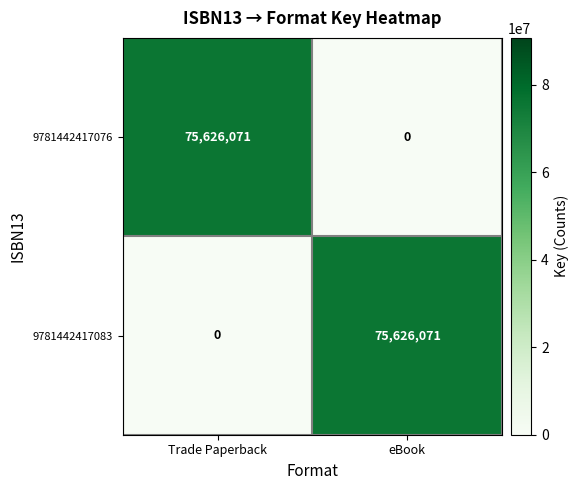

What is the difference between the highest and lowest values at Trade Paperback?

75626071